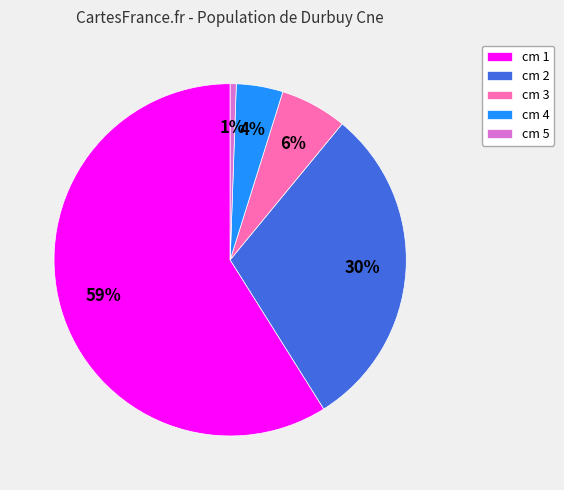

To the nearest percent, what is the difference between the largest and smallest slice percentages?

58%